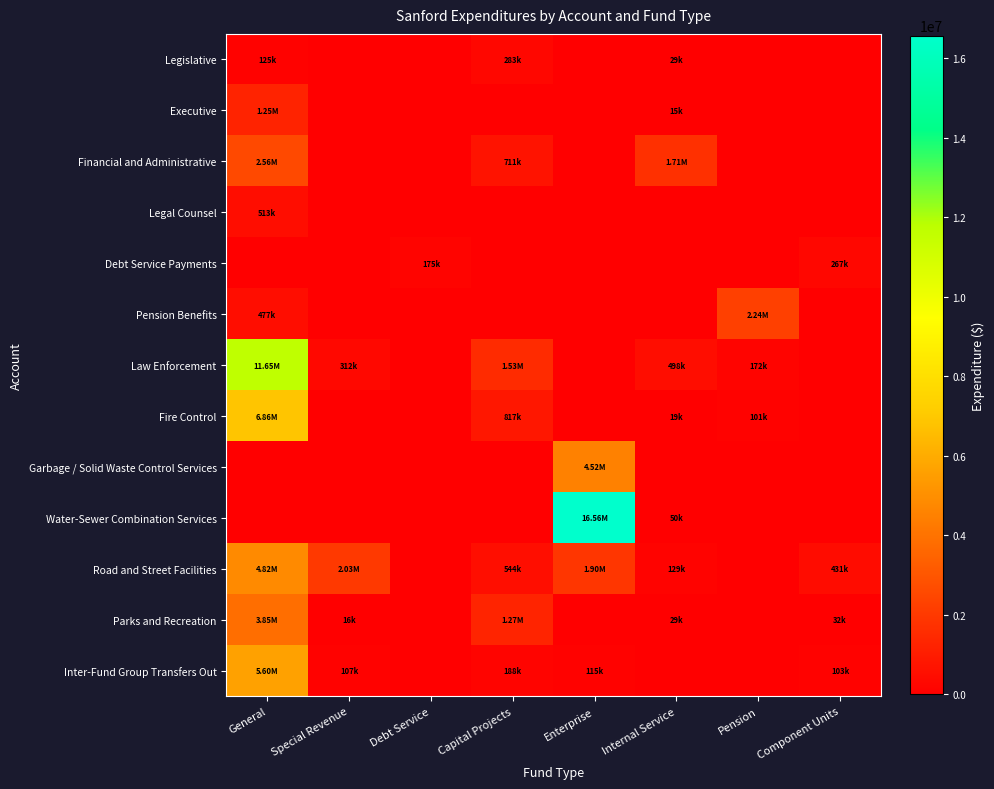

Reading left to right, extract all data points from this chart.

Legislative: General=125193	Special Revenue=0	Debt Service=0	Capital Projects=283200	Enterprise=0	Internal Service=29659	Pension=0	Component Units=0
Executive: General=1252882	Special Revenue=0	Debt Service=0	Capital Projects=0	Enterprise=0	Internal Service=15174	Pension=0	Component Units=0
Financial and Administrative: General=2557480	Special Revenue=0	Debt Service=0	Capital Projects=711038	Enterprise=0	Internal Service=1707342	Pension=0	Component Units=0
Legal Counsel: General=513697	Special Revenue=0	Debt Service=0	Capital Projects=0	Enterprise=0	Internal Service=0	Pension=0	Component Units=0
Debt Service Payments: General=0	Special Revenue=0	Debt Service=175313	Capital Projects=0	Enterprise=0	Internal Service=0	Pension=0	Component Units=267164
Pension Benefits: General=477774	Special Revenue=0	Debt Service=0	Capital Projects=0	Enterprise=0	Internal Service=0	Pension=2244385	Component Units=0
Law Enforcement: General=11651250	Special Revenue=312065	Debt Service=0	Capital Projects=1529666	Enterprise=0	Internal Service=498750	Pension=172579	Component Units=0
Fire Control: General=6864988	Special Revenue=0	Debt Service=0	Capital Projects=817629	Enterprise=0	Internal Service=19826	Pension=101771	Component Units=0
Garbage / Solid Waste Control Services: General=0	Special Revenue=0	Debt Service=0	Capital Projects=0	Enterprise=4518884	Internal Service=0	Pension=0	Component Units=0
Water-Sewer Combination Services: General=0	Special Revenue=0	Debt Service=0	Capital Projects=0	Enterprise=16562838	Internal Service=50719	Pension=0	Component Units=0
Road and Street Facilities: General=4823698	Special Revenue=2027991	Debt Service=0	Capital Projects=544647	Enterprise=1899674	Internal Service=129669	Pension=0	Component Units=431236
Parks and Recreation: General=3852605	Special Revenue=16860	Debt Service=0	Capital Projects=1265052	Enterprise=0	Internal Service=29403	Pension=0	Component Units=32000
Inter-Fund Group Transfers Out: General=5602567	Special Revenue=107668	Debt Service=0	Capital Projects=188713	Enterprise=115446	Internal Service=0	Pension=0	Component Units=103817